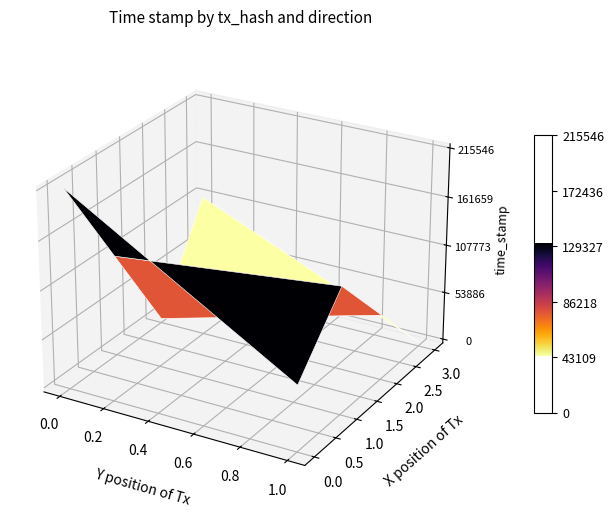

True or false: 5e5154488e251502f6a533643134c4b0589e0d3 has a value of -1 at direction.

True